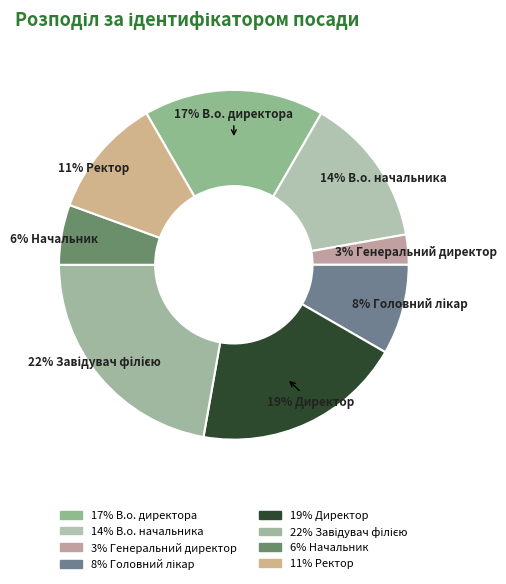

To the nearest percent, what is the difference between the largest and smallest slice percentages?

19%